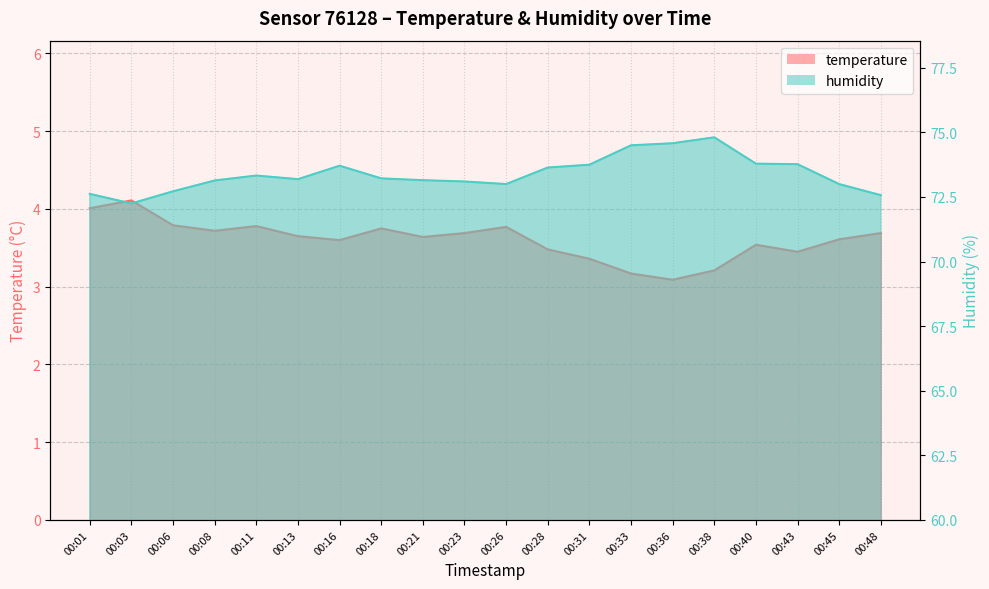

Which has a higher value, 00:36 or 00:31?

00:31